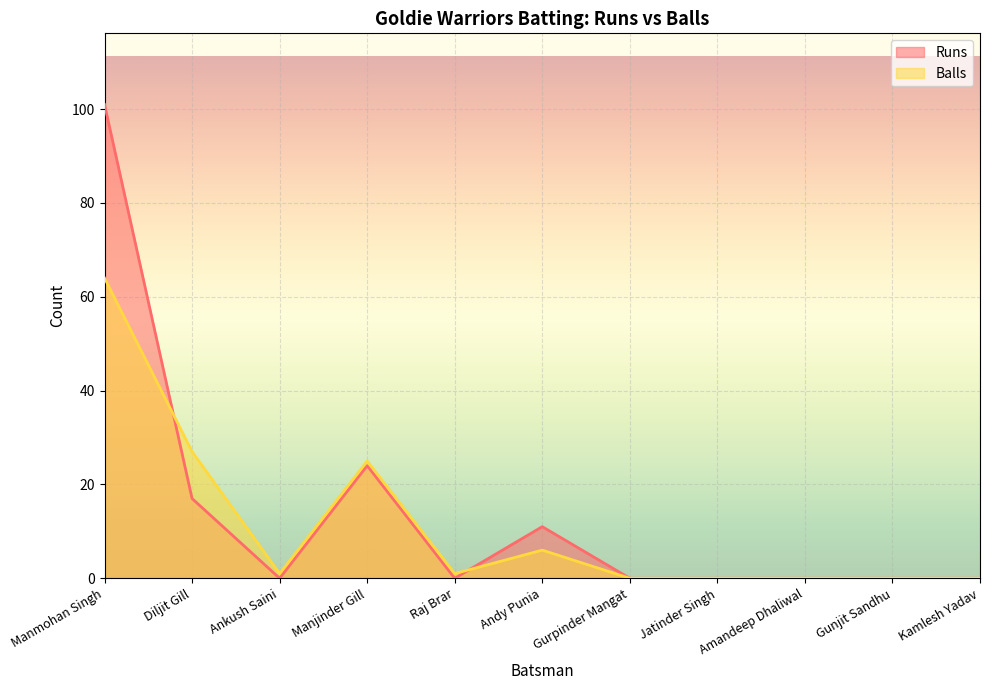

Reading left to right, transcribe all the data shown in this chart.

Runs: Manmohan Singh=101	Diljit Gill=17	Ankush Saini=0	Manjinder Gill=24	Raj Brar=0	Andy Punia=11	Gurpinder Mangat=0	Jatinder Singh=0	Amandeep Dhaliwal=0	Gunjit Sandhu=0	Kamlesh Yadav=0
Balls: Manmohan Singh=64	Diljit Gill=27	Ankush Saini=1	Manjinder Gill=25	Raj Brar=1	Andy Punia=6	Gurpinder Mangat=0	Jatinder Singh=0	Amandeep Dhaliwal=0	Gunjit Sandhu=0	Kamlesh Yadav=0